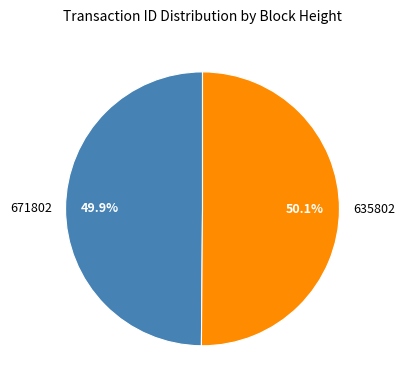

What is the ratio of the value at 635802 to the value at 671802?

1.0